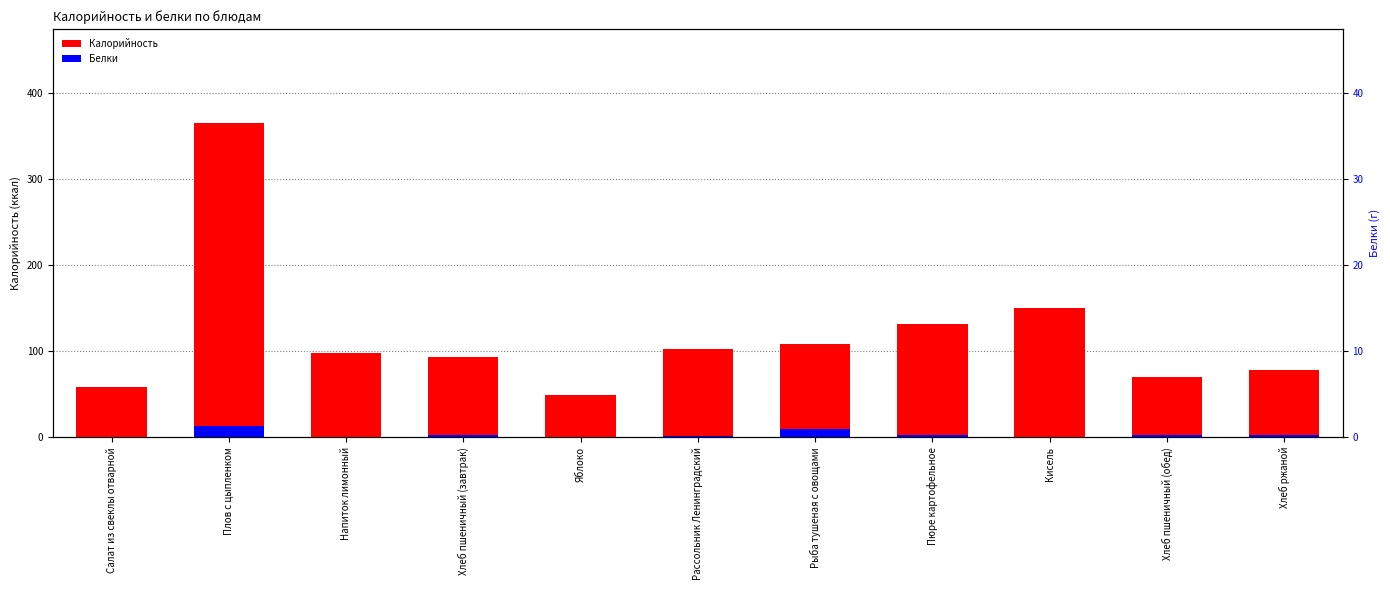

Which label corresponds to the largest value in the chart?

Плов с цыпленком